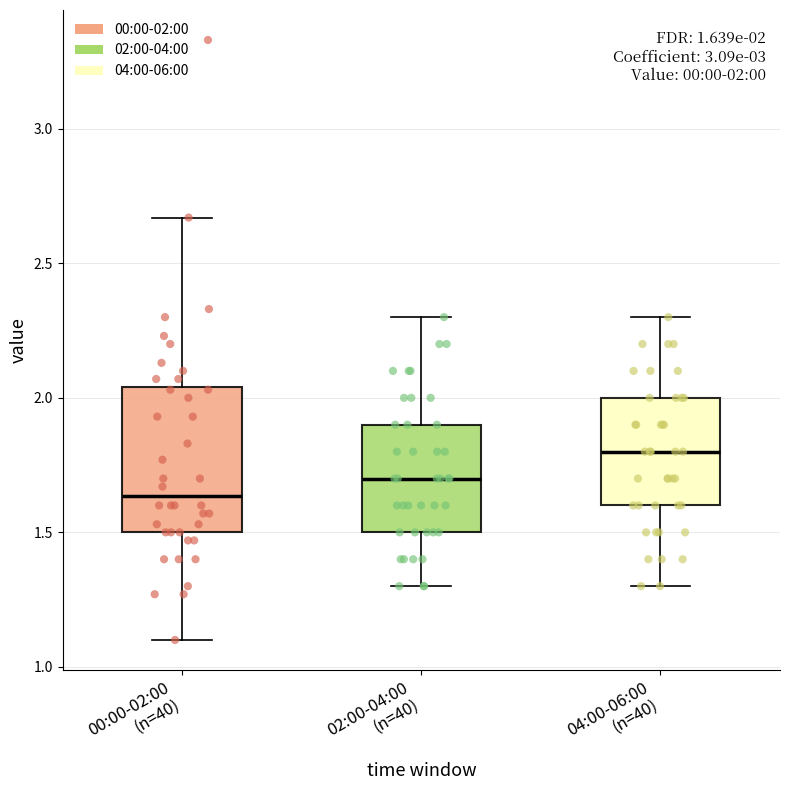

Which box's median line is the lowest?

00:00-02:00 (n=40)